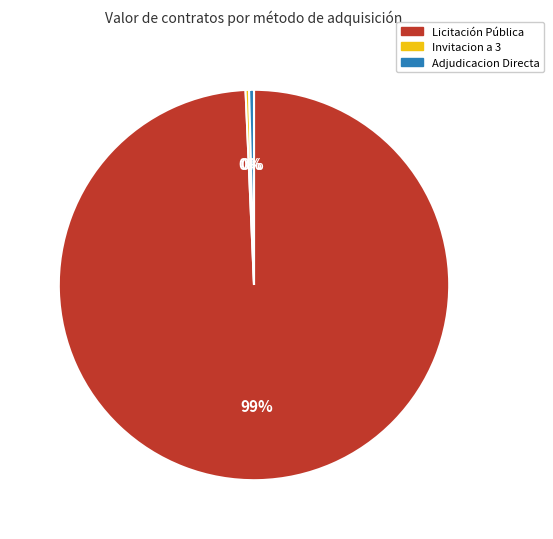

To the nearest percent, what is the average slice percentage?

33%